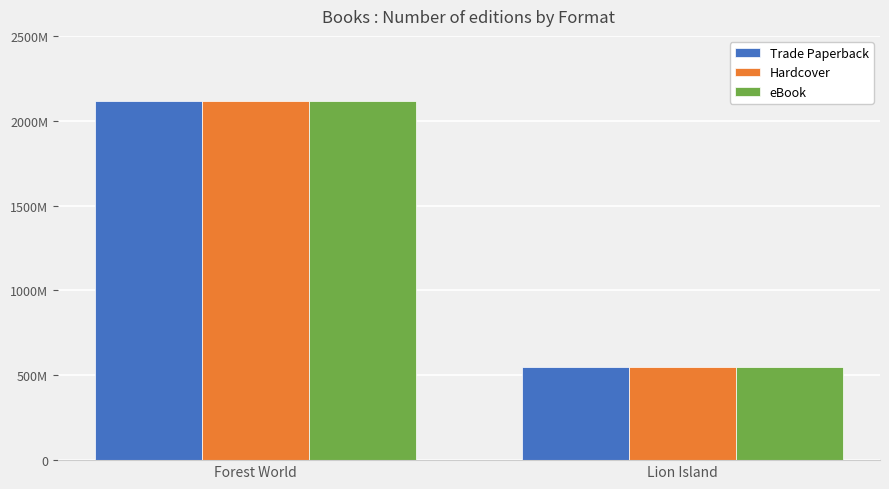

List the series in order of their peak value, lowest first.

Trade Paperback, Hardcover, eBook